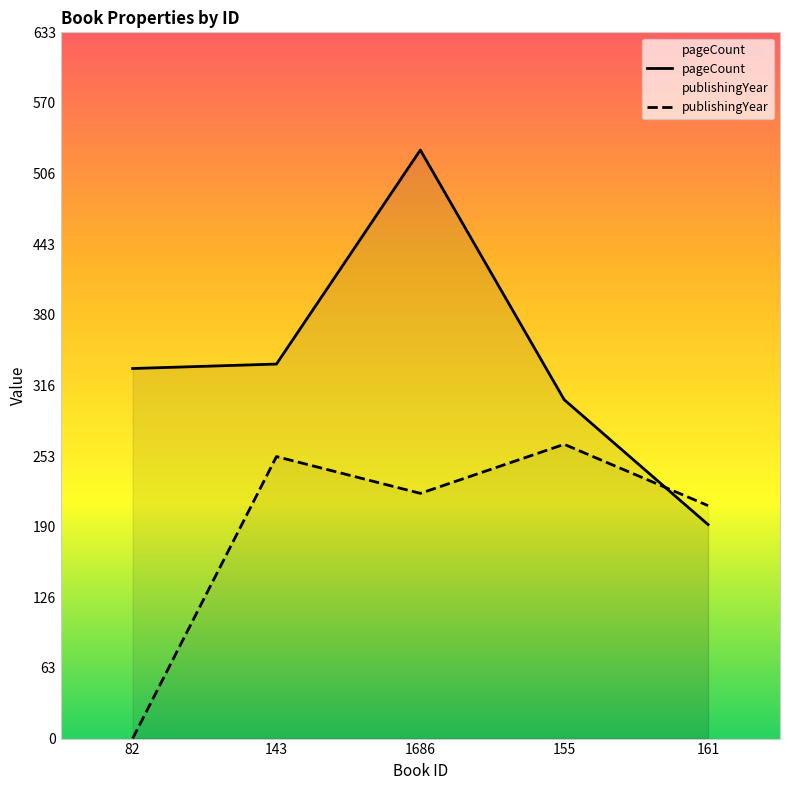

Does the chart display data point markers on the line(s)?

No